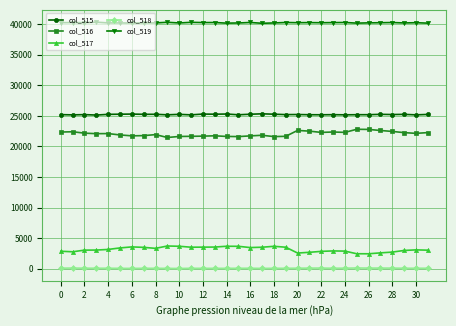

Which series has the largest total across all categories?

col_519